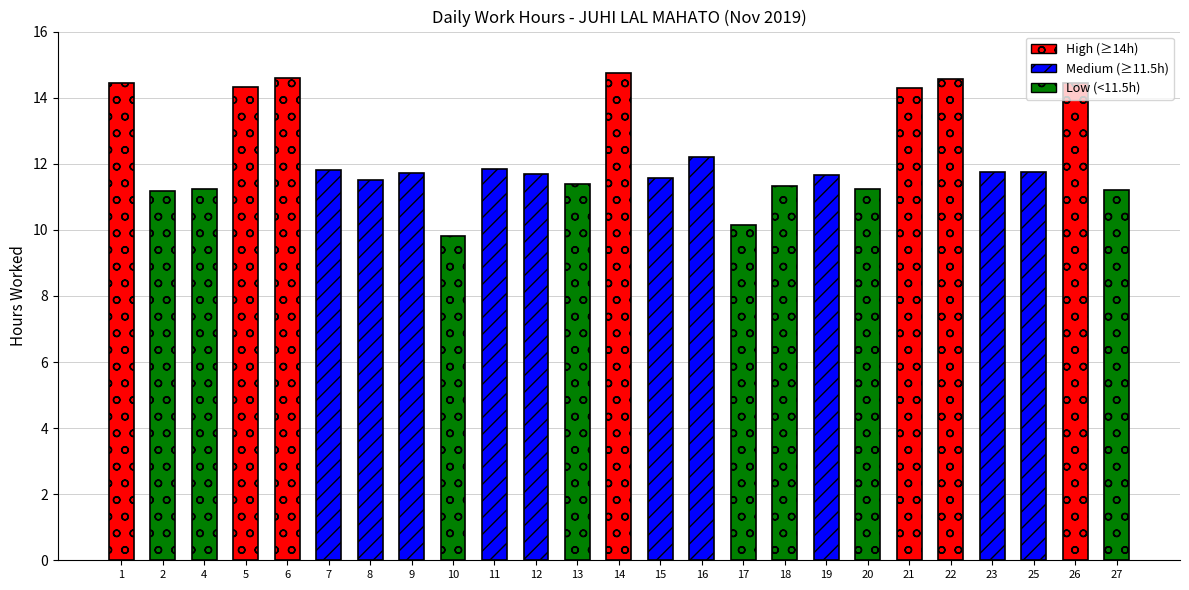

Approximately how many times larger is the value at 12 compared to 7?

1.0